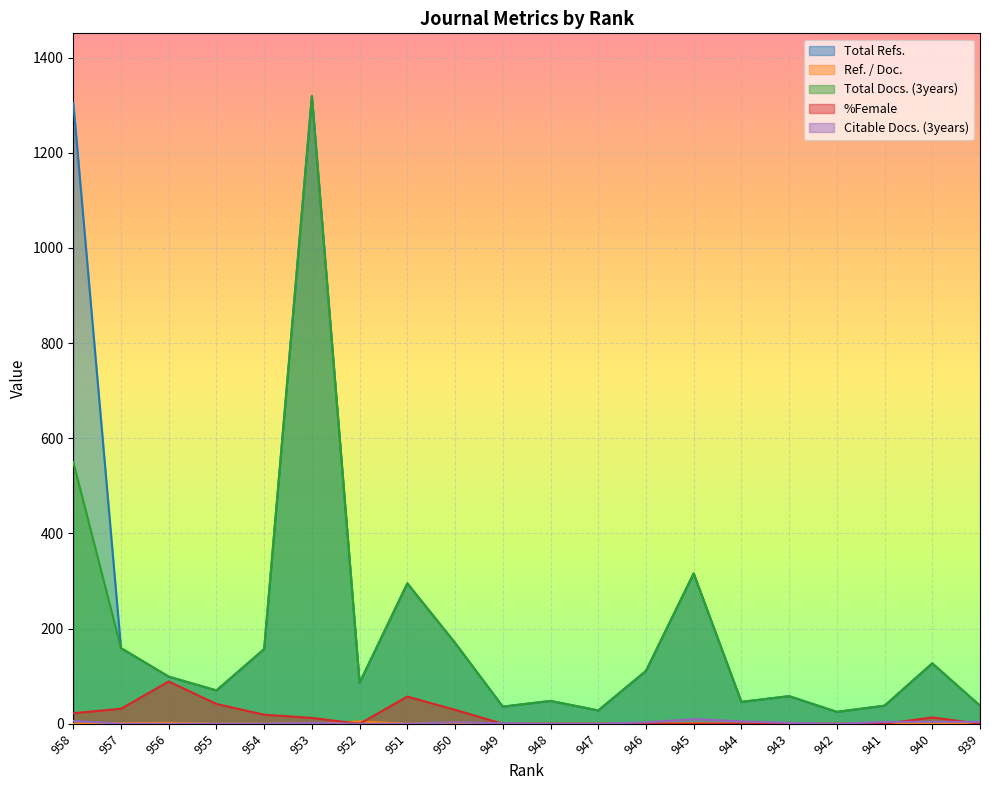

What is the total value across all series at 951?

647.1